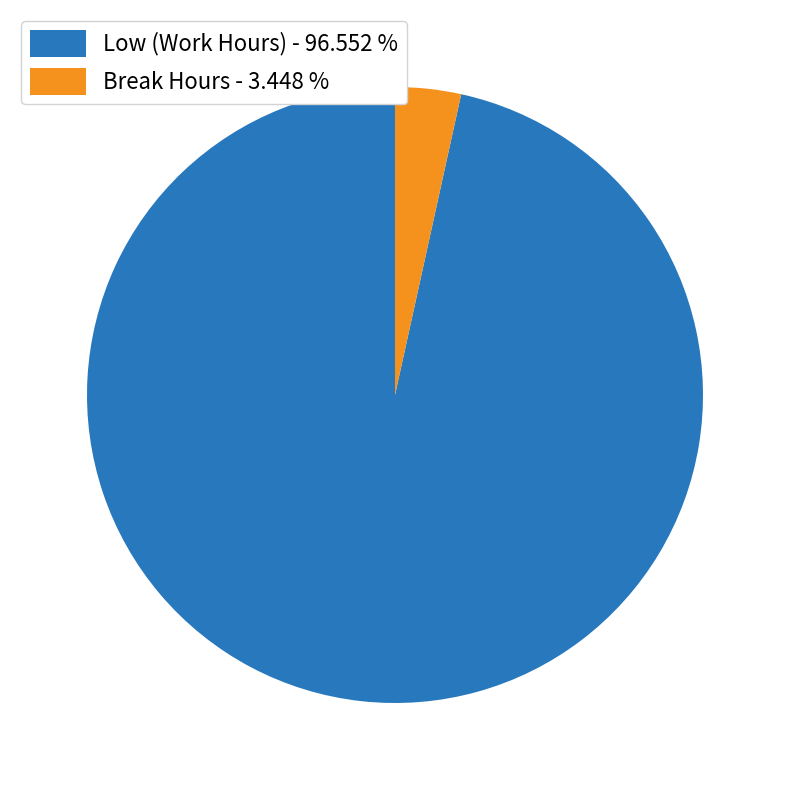

Is the sum of Low (Work Hours) - 96.552 % and Break Hours - 3.448 % greater than half?

Yes